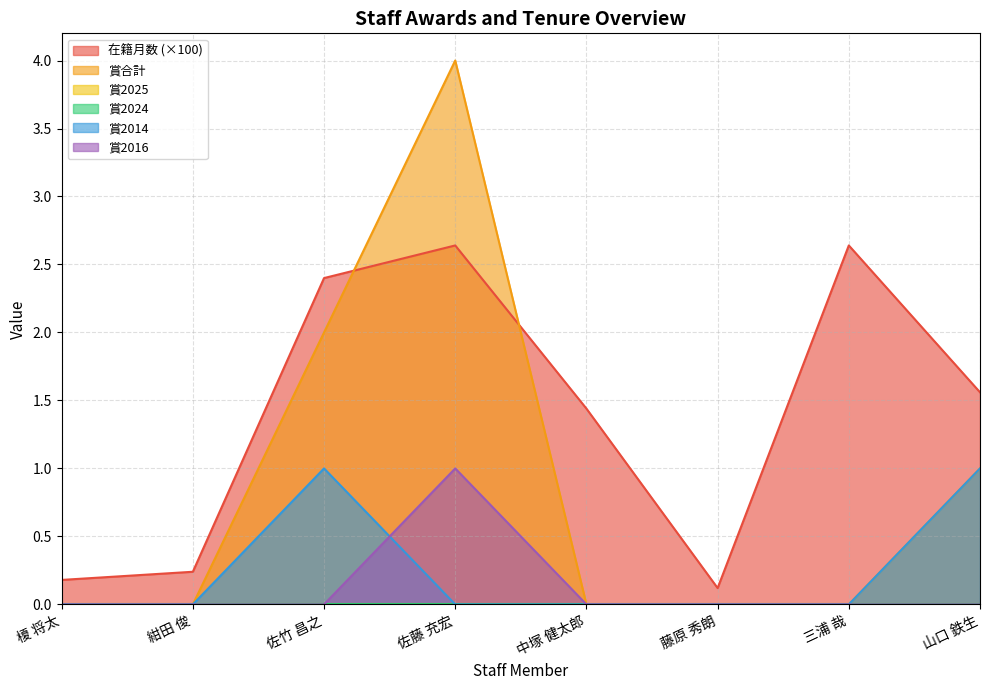

Between 榎 将太 and 佐藤 充宏, which is larger?

佐藤 充宏